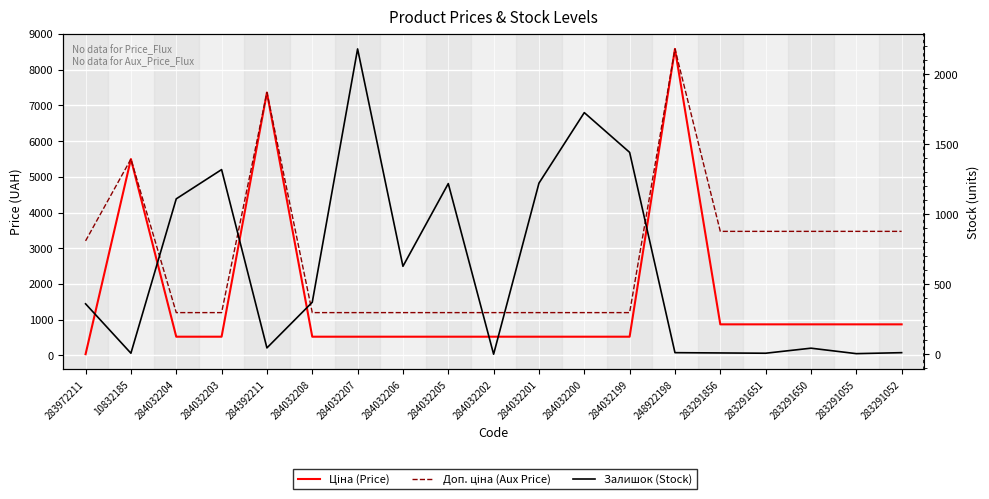

The value of Ціна (Price) at 283291052 is 1473.5. True or false?

False